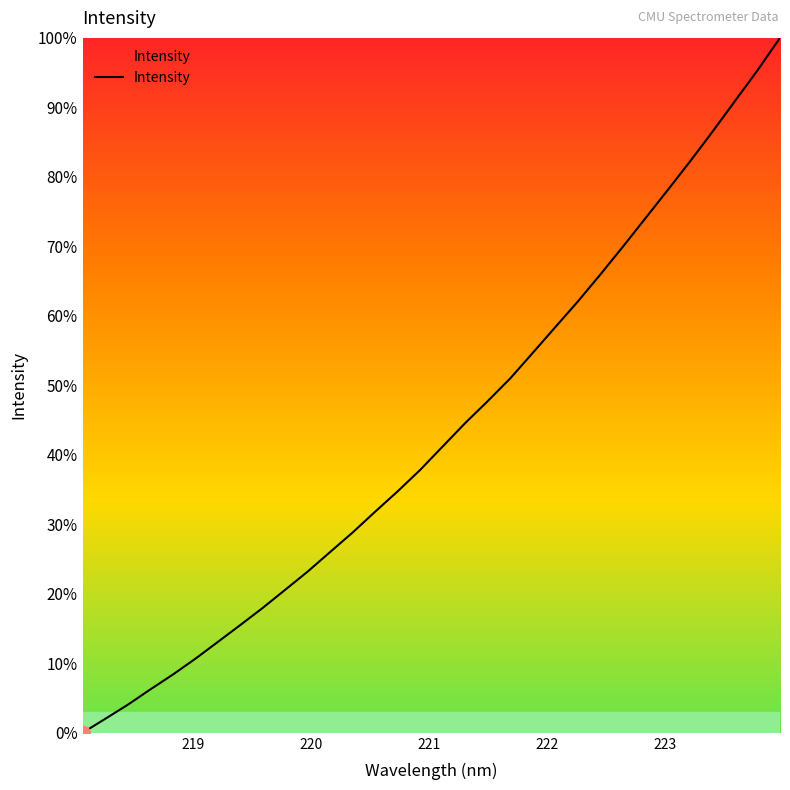

What is the maximum value shown in the chart?

100.0